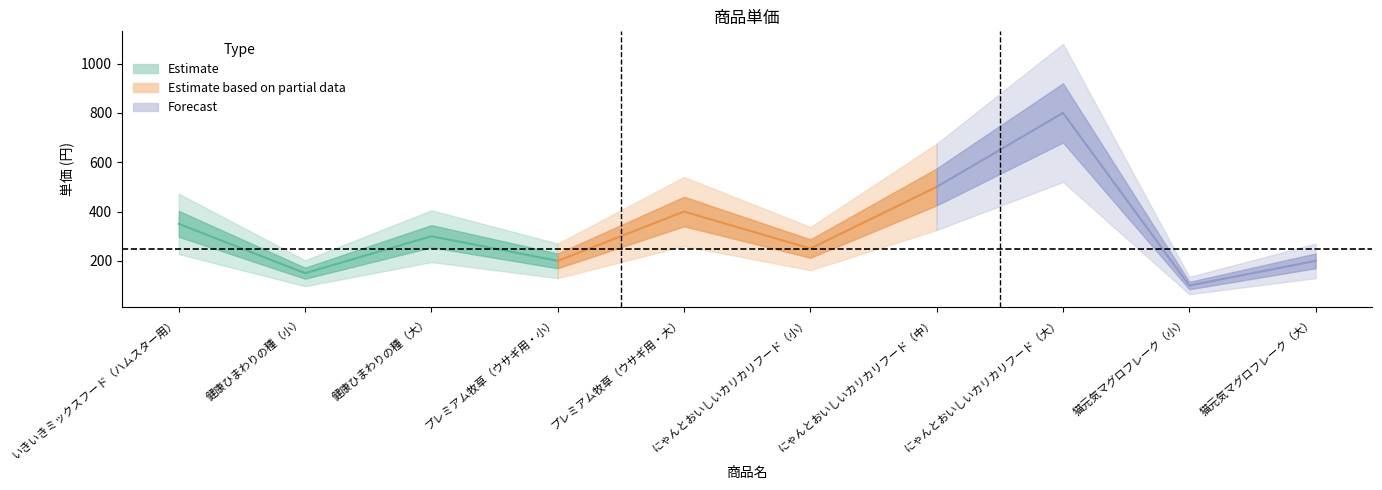

Rank the categories by value from lowest to highest.

猫元気マグロフレーク（小）, 健康ひまわりの種（小）, プレミアム牧草（ウサギ用・小）, 猫元気マグロフレーク（大）, にゃんとおいしいカリカリフード（小）, 健康ひまわりの種（大）, いきいきミックスフード（ハムスター用）, プレミアム牧草（ウサギ用・大）, にゃんとおいしいカリカリフード（中）, にゃんとおいしいカリカリフード（大）